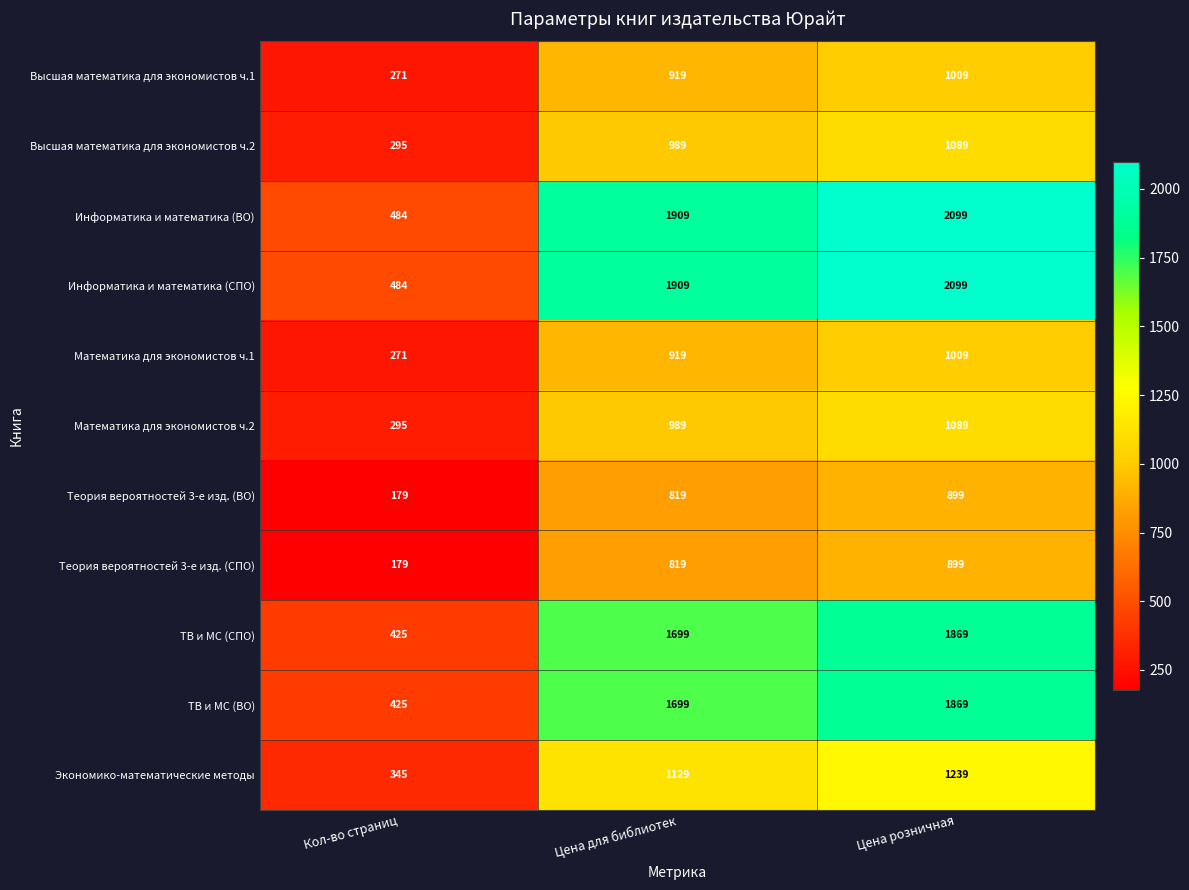

At which category does the chart reach its peak across all series?

Цена розничная